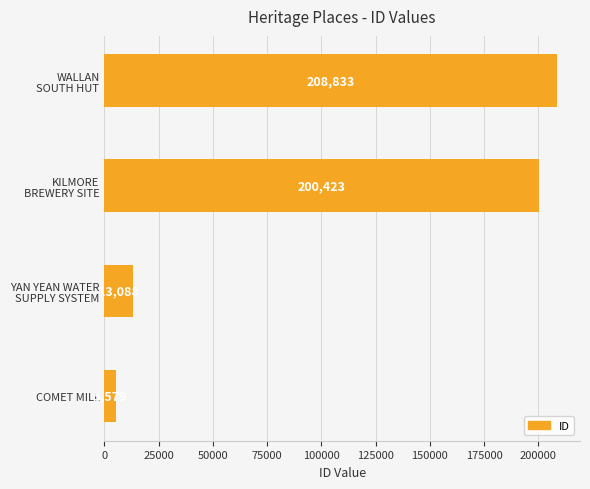

How many series are shown in this chart?

1